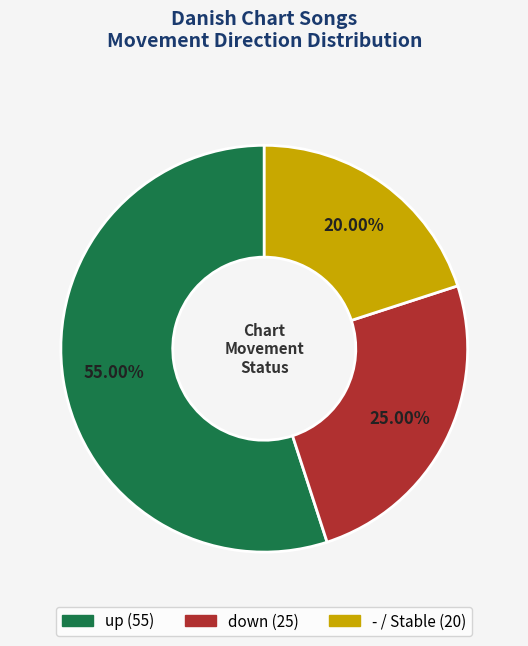

To the nearest percent, what percentage of the pie is -?

20%